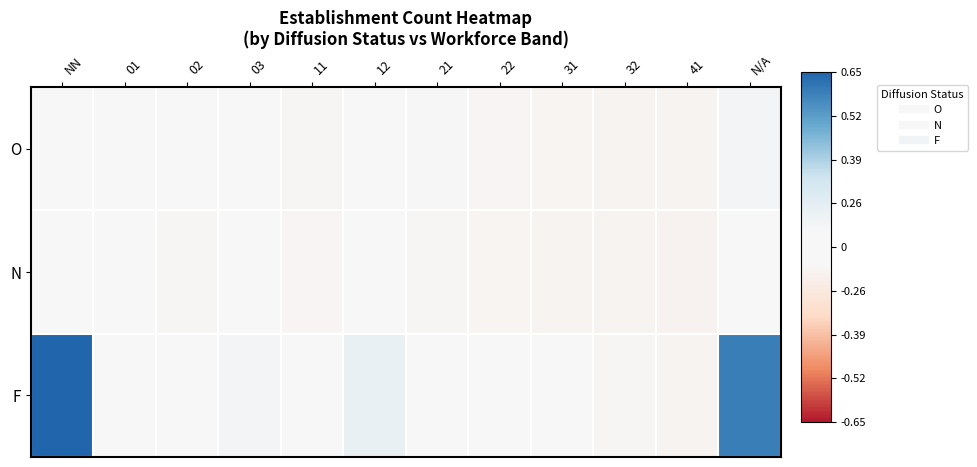

Reading left to right, what are all the values shown in this chart?

O: NN=0.1	01=-0.1	02=-0.1	03=-0.1	11=-0.1	12=-0.0	21=-0.1	22=-0.1	31=-0.1	32=-0.1	41=-0.1	N/A=0.1
N: NN=0.1	01=-0.1	02=-0.1	03=-0.1	11=-0.1	12=-0.1	21=-0.1	22=-0.1	31=-0.1	32=-0.1	41=-0.1	N/A=0.1
F: NN=1.0	01=0.0	02=0.0	03=0.1	11=-0.0	12=0.2	21=-0.0	22=-0.1	31=-0.1	32=-0.1	41=-0.1	N/A=0.9